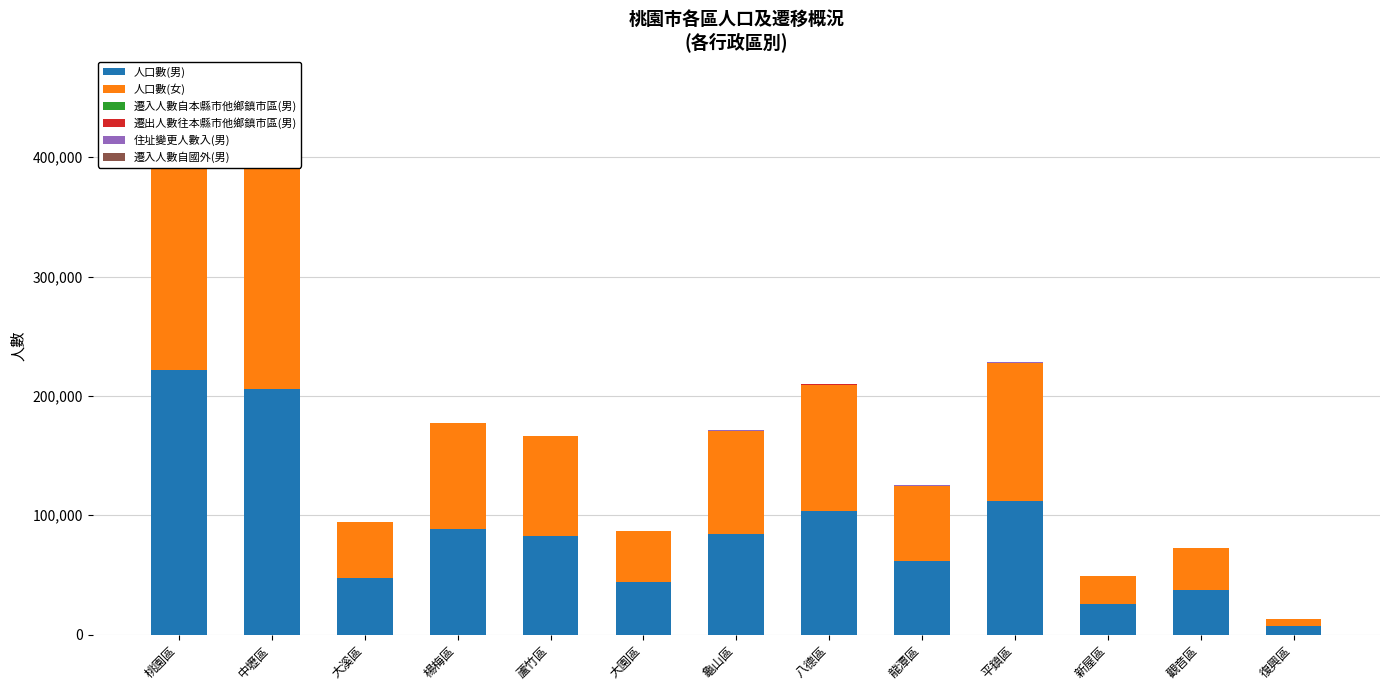

What is the average value of the 住址變更人數入(男) series?

263